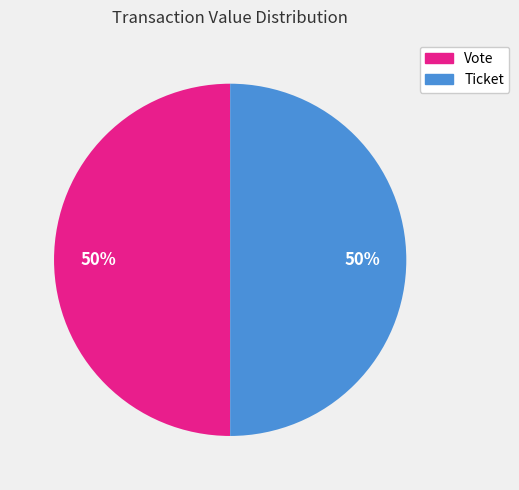

To the nearest percent, what is the average slice percentage?

50%